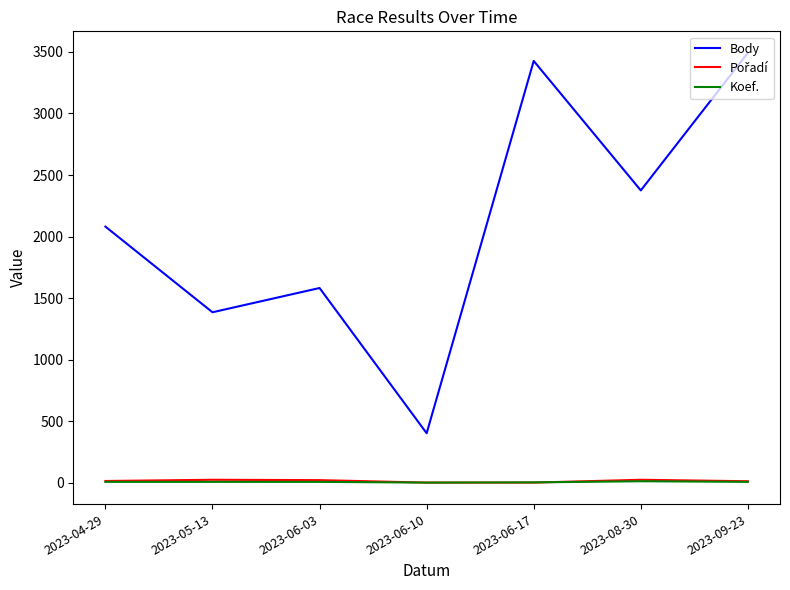

At which label is Body closest to 1947?

2023-04-29